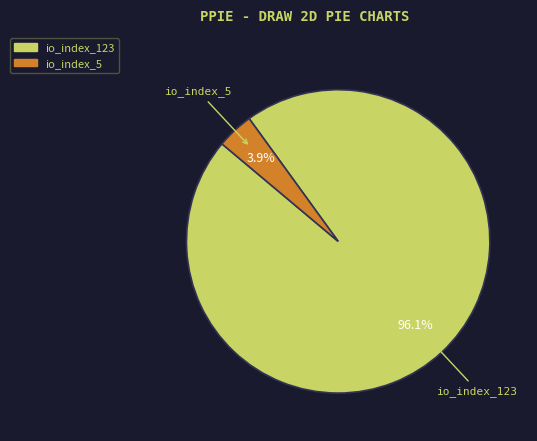

How many slices are in this pie chart?

2